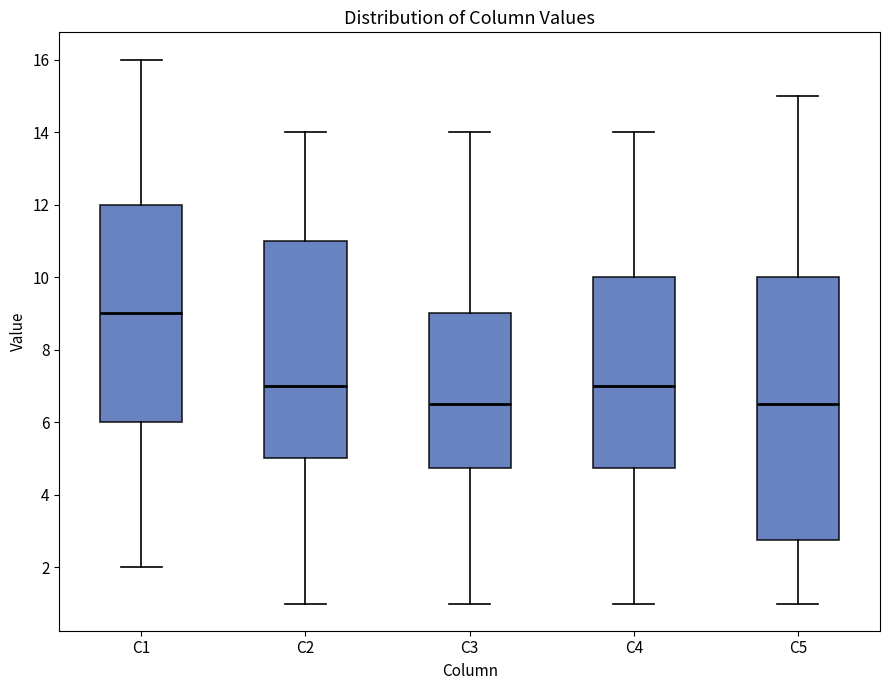

Comparing the boxes themselves (not the whiskers), which one is the tallest?

C5